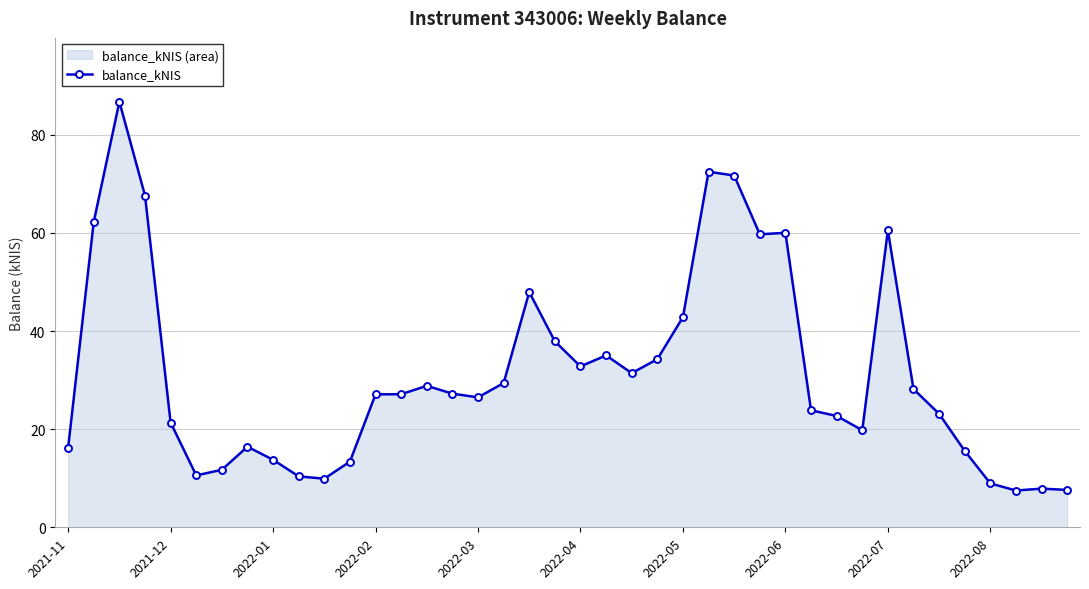

True or false: the data shows 42.8 at 2022-05.

True